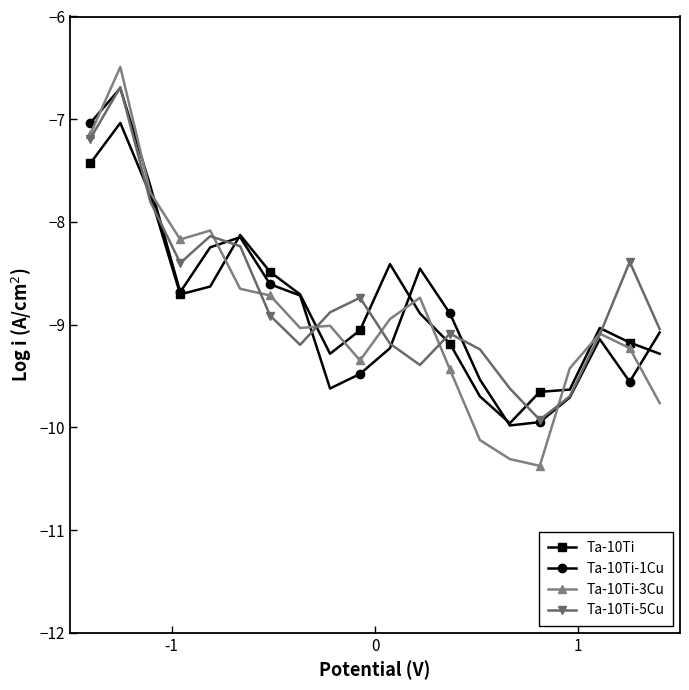

What is the highest value of the Ta-10Ti-1Cu series?

-6.7